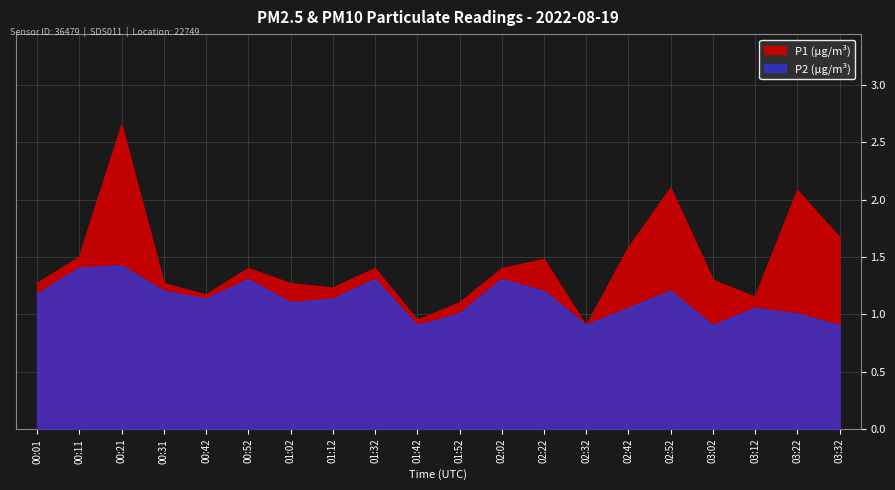

Which has a higher value, 02:52 or 03:32?

02:52